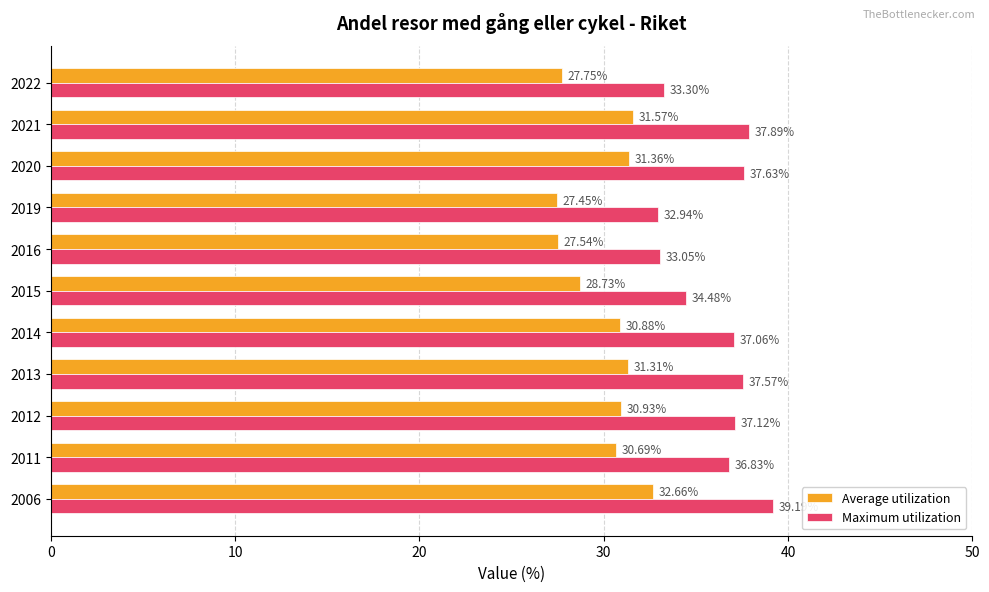

Which series has the widest spread of values?

Maximum utilization